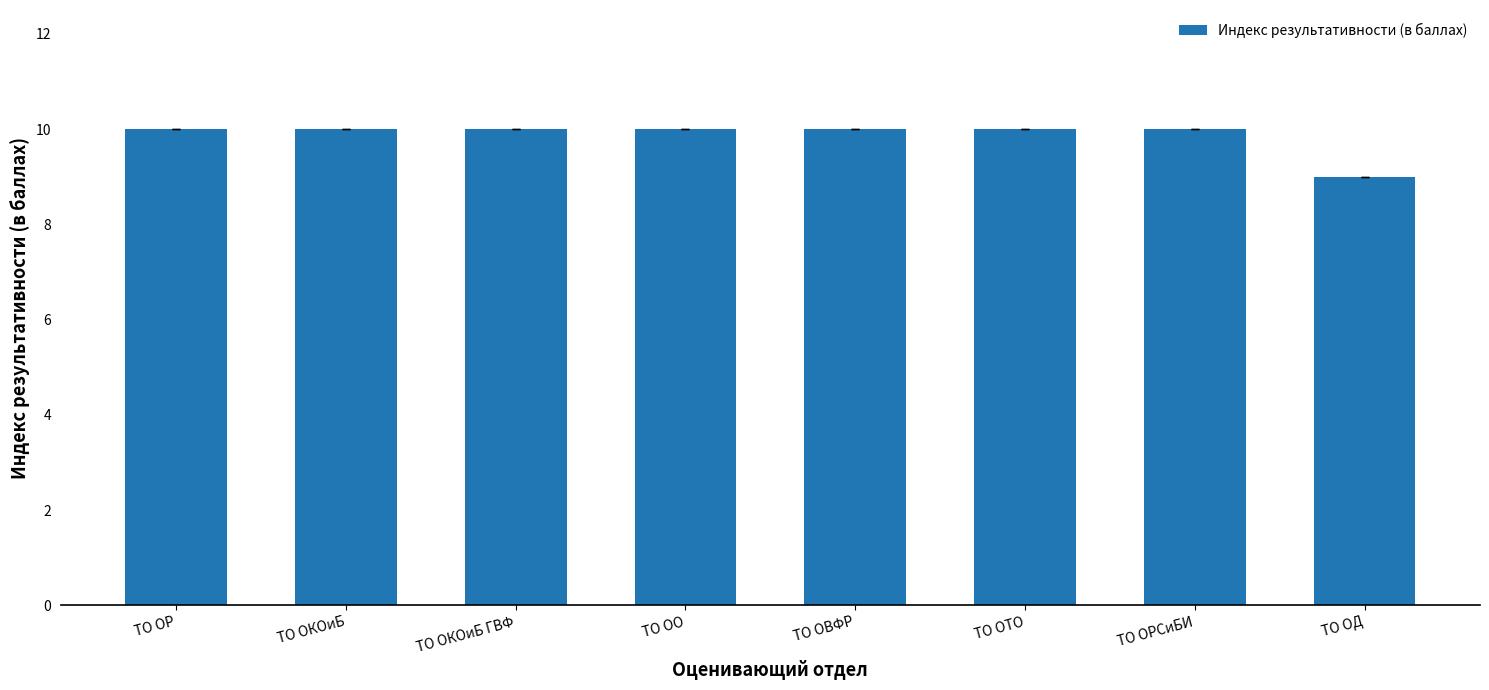

At which category does the chart reach its minimum across all series?

ТО ОД